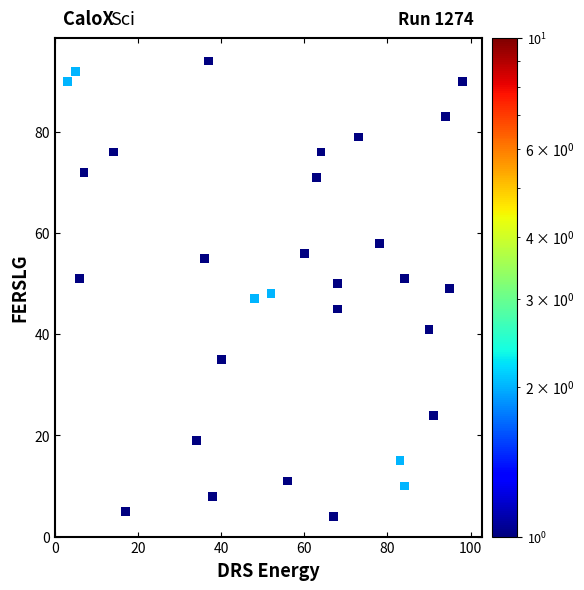

What is the range of X values (max minus min)?

95